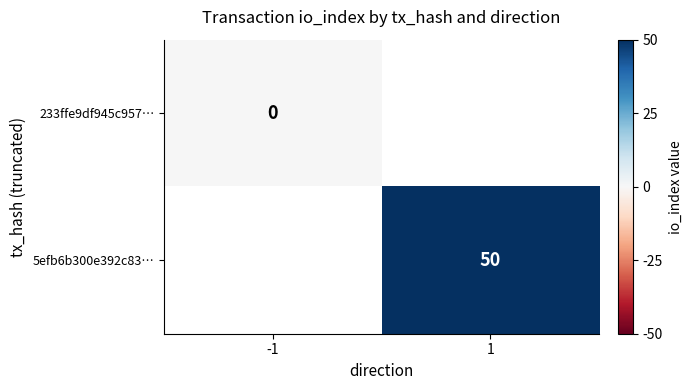

The 5efb6b300e392c83… series shows 17 at 1. True or false?

False